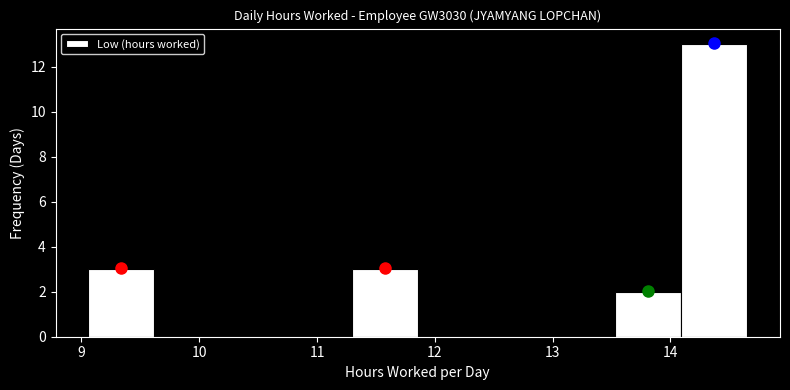

Reading left to right, transcribe this chart: for each bar, give the range it covers on the x-axis and its height. Neither the bar edges nor the heights are printed on the chart, so give them approximately, as read against the axes.

9.1 to 9.6: 3
9.6 to 10.2: 0
10.2 to 10.7: 0
10.7 to 11.3: 0
11.3 to 11.9: 3
11.9 to 12.4: 0
12.4 to 13.0: 0
13.0 to 13.5: 0
13.5 to 14.1: 2
14.1 to 14.7: 13